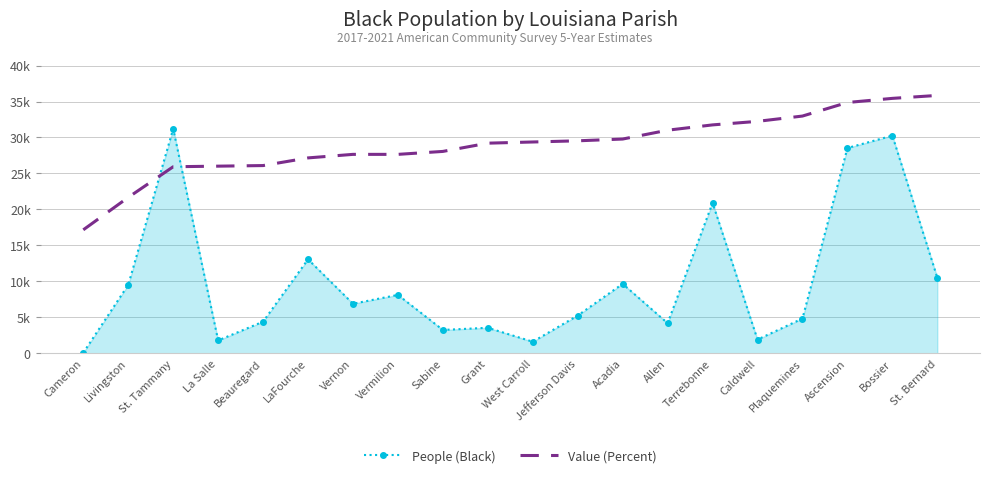

How many data points in People (Black) are above 6887?

9